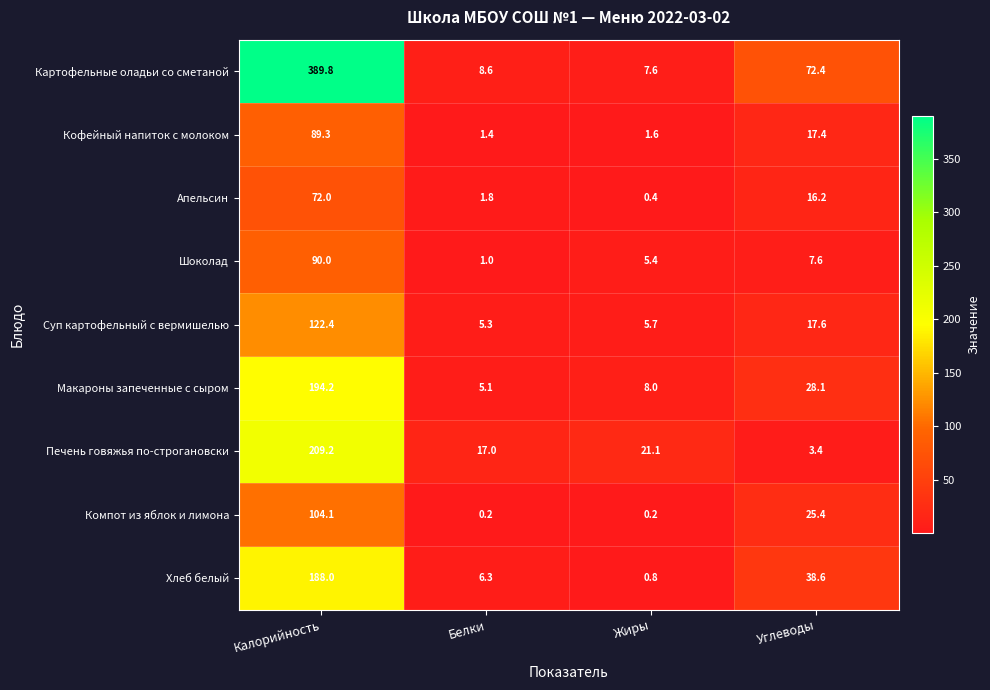

List the series in order of their peak value, highest first.

Картофельные оладьи со сметаной, Печень говяжья по-строгановски, Макароны запеченные с сыром, Хлеб белый, Суп картофельный с вермишелью, Компот из яблок и лимона, Шоколад, Кофейный напиток с молоком, Апельсин